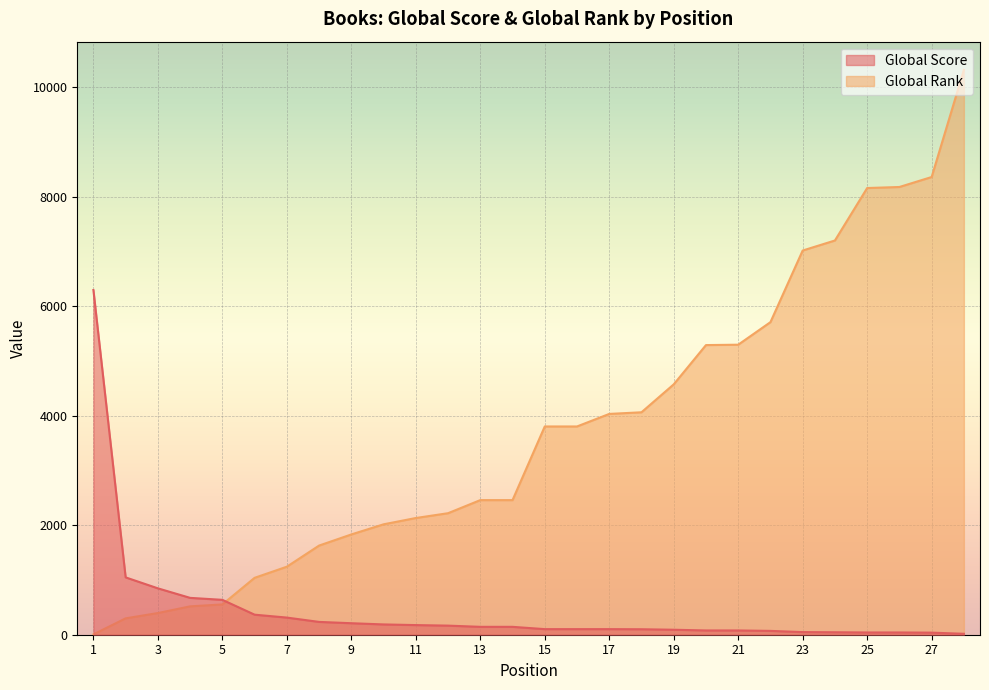

What is the value of the Global Rank point at the 13th from the left?

2458